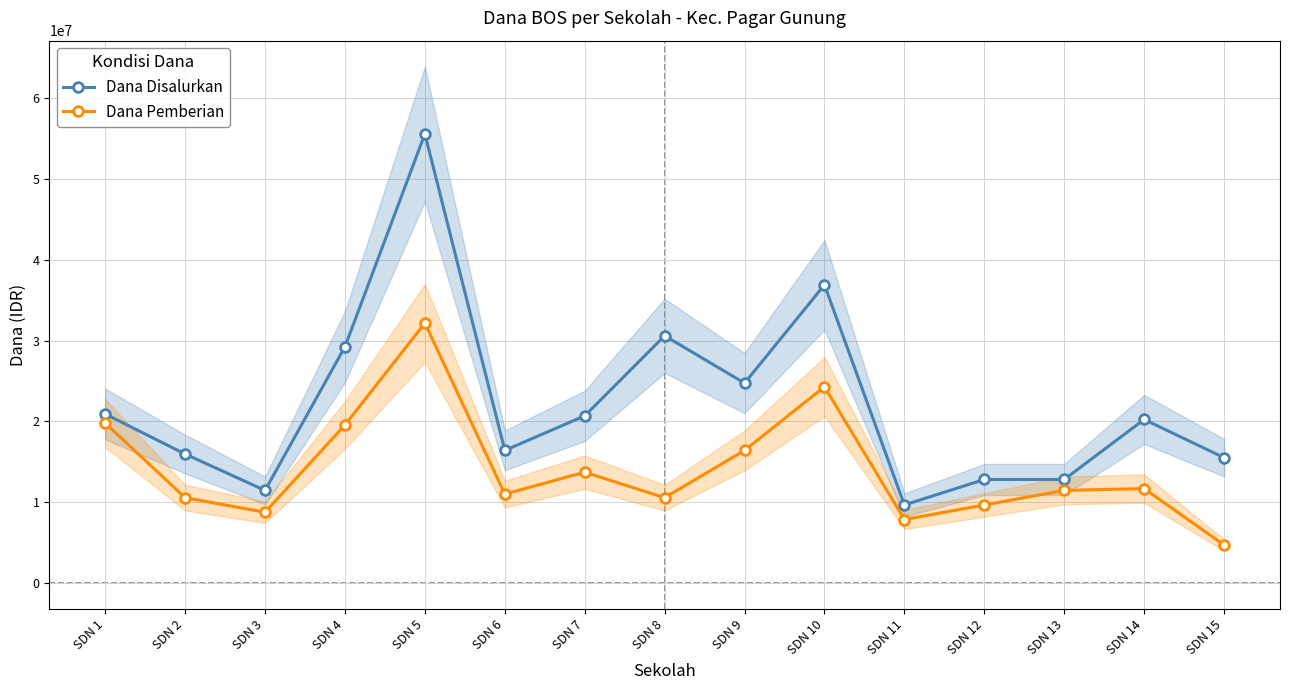

What is the lowest value of the Dana Pemberian series?

4725000